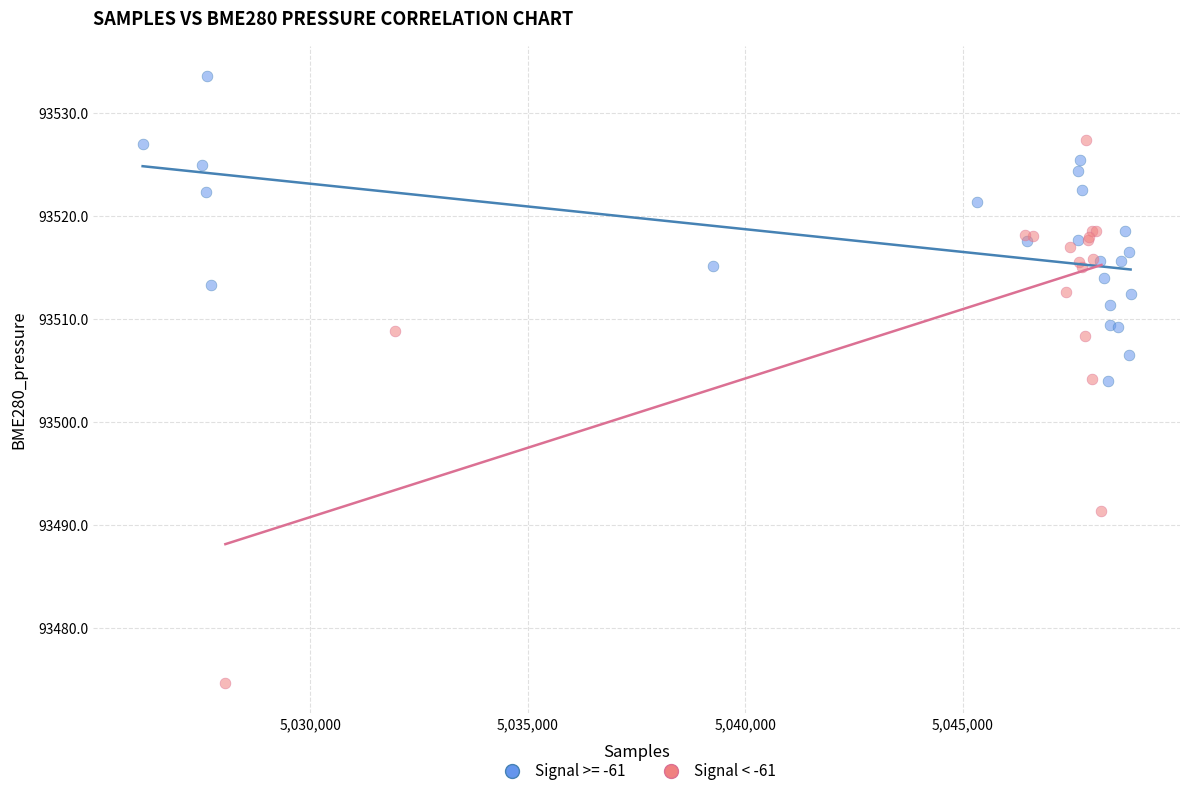

Which series has the largest Y range (max minus min)?

Signal < -61